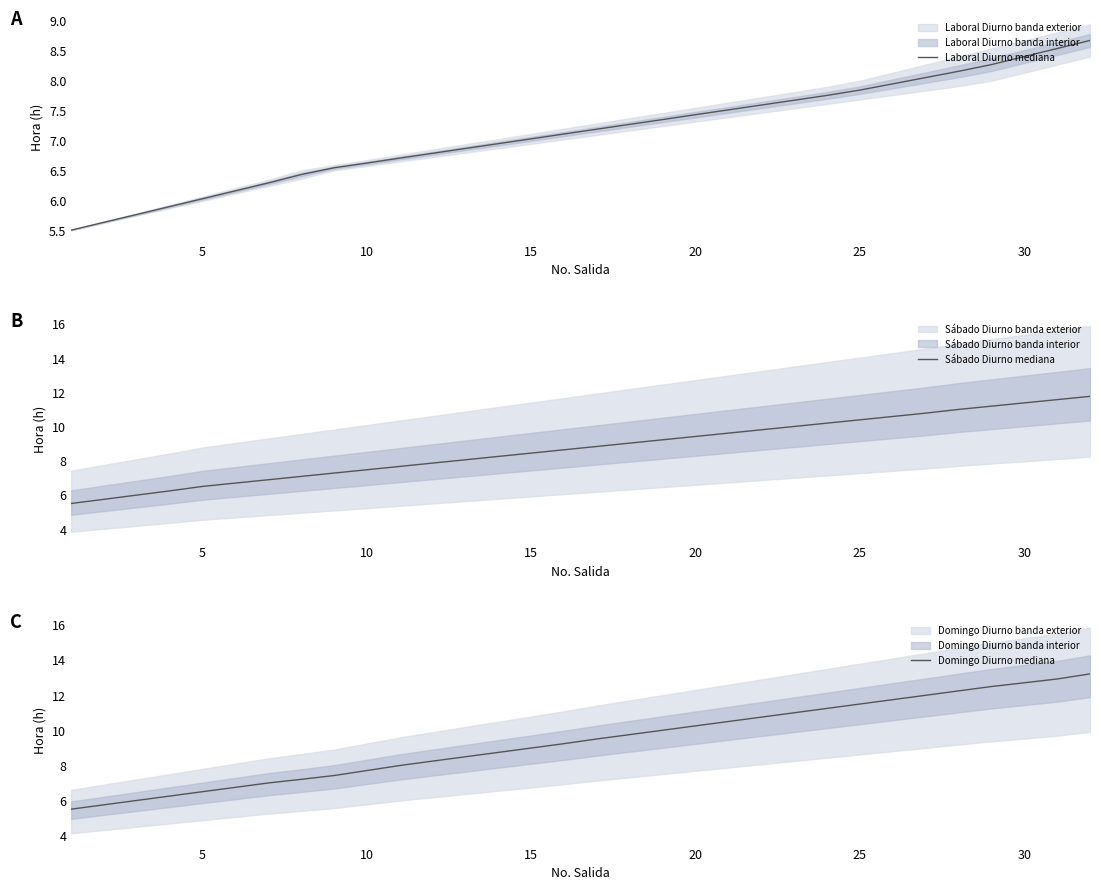

Reading left to right, transcribe all the data shown in this chart.

Laboral Diurno mediana: 5.5	5.6	5.8	5.9	6.0	6.2	6.3	6.4	6.5	6.6	6.7	6.8	6.9	6.9	7.0	7.1	7.2	7.3	7.3	7.4	7.5	7.6	7.7	7.8	7.8	7.9	8.1	8.2	8.3	8.4	8.5	8.7
Sábado Diurno mediana: 5.5	5.7	6.0	6.2	6.5	6.7	6.9	7.1	7.3	7.5	7.7	7.9	8.1	8.3	8.4	8.6	8.8	9.0	9.2	9.4	9.6	9.8	10.0	10.2	10.4	10.6	10.8	11.0	11.2	11.4	11.6	11.8
Domingo Diurno mediana: 5.5	5.7	6.0	6.2	6.5	6.7	7.0	7.2	7.4	7.7	8.0	8.2	8.5	8.7	9.0	9.2	9.5	9.7	10.0	10.2	10.5	10.7	11.0	11.2	11.5	11.7	12.0	12.2	12.5	12.7	12.9	13.2